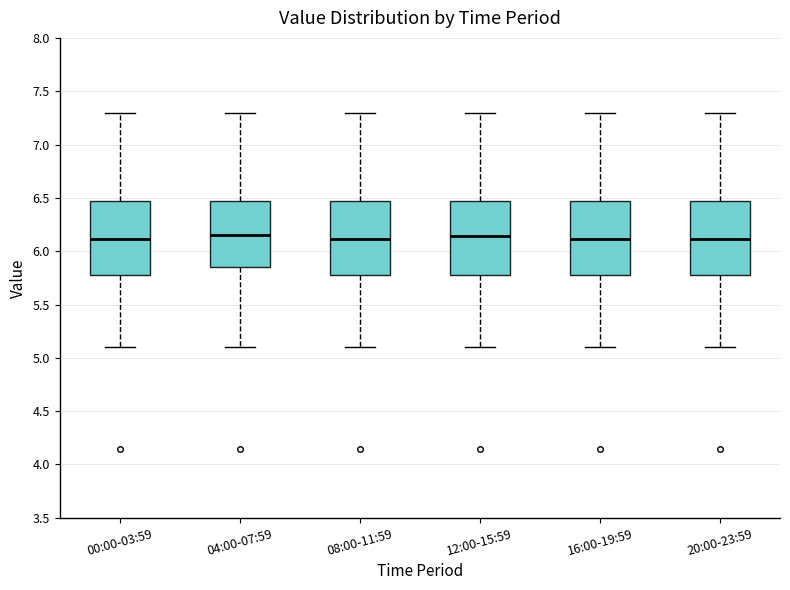

Reading left to right, transcribe this box plot: for each box, give where its median line is, the range the box spans, and where its two whiskers end, as read against the y-axis. The values are not printed on the chart, so give them approximately, as read against the axis.

00:00-03:59: median 6.10, box 5.80 to 6.45, whiskers 5.10 to 7.30
04:00-07:59: median 6.15, box 5.85 to 6.45, whiskers 5.10 to 7.30
08:00-11:59: median 6.10, box 5.80 to 6.45, whiskers 5.10 to 7.30
12:00-15:59: median 6.15, box 5.80 to 6.45, whiskers 5.10 to 7.30
16:00-19:59: median 6.10, box 5.80 to 6.45, whiskers 5.10 to 7.30
20:00-23:59: median 6.10, box 5.80 to 6.45, whiskers 5.10 to 7.30